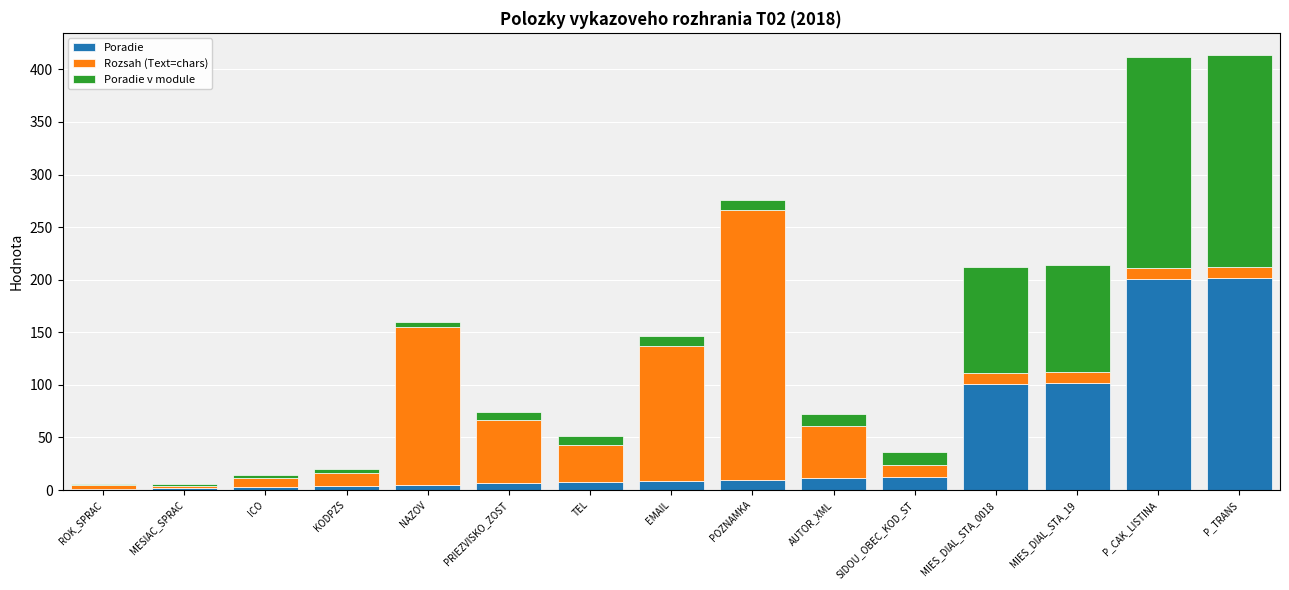

What is the highest value of the Poradie series?

202